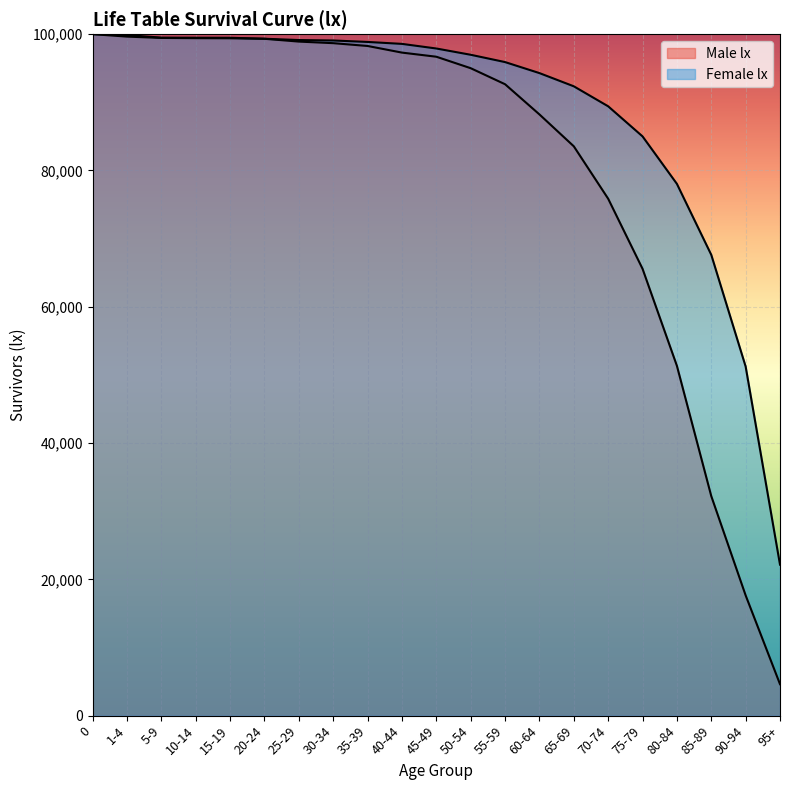

Is the value of Female lx at 85-89 greater than the value of Male lx at 30-34?

No